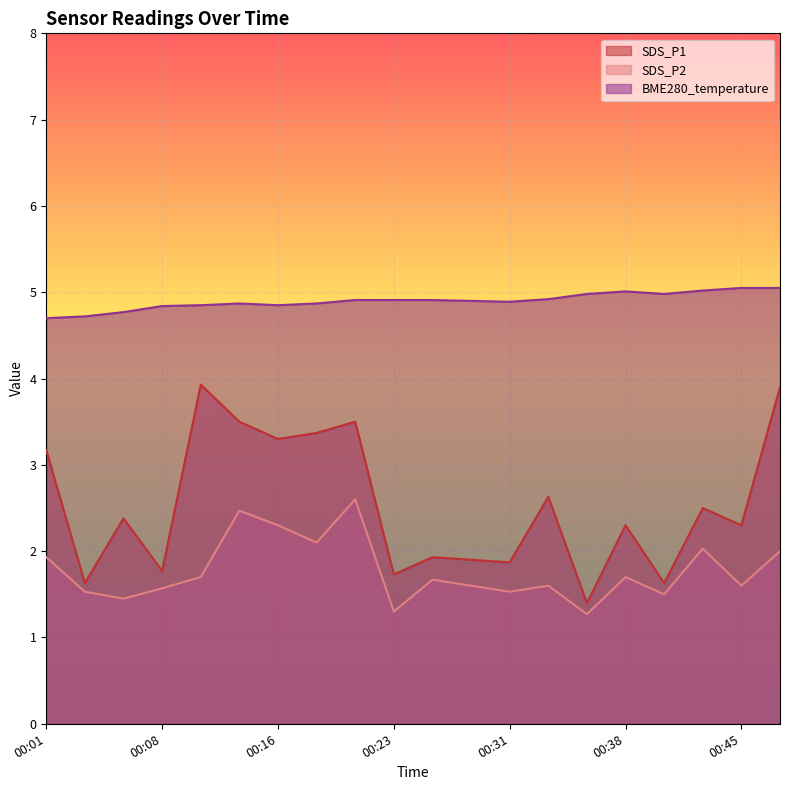

True or false: BME280_temperature and SDS_P2 cross at least once.

False